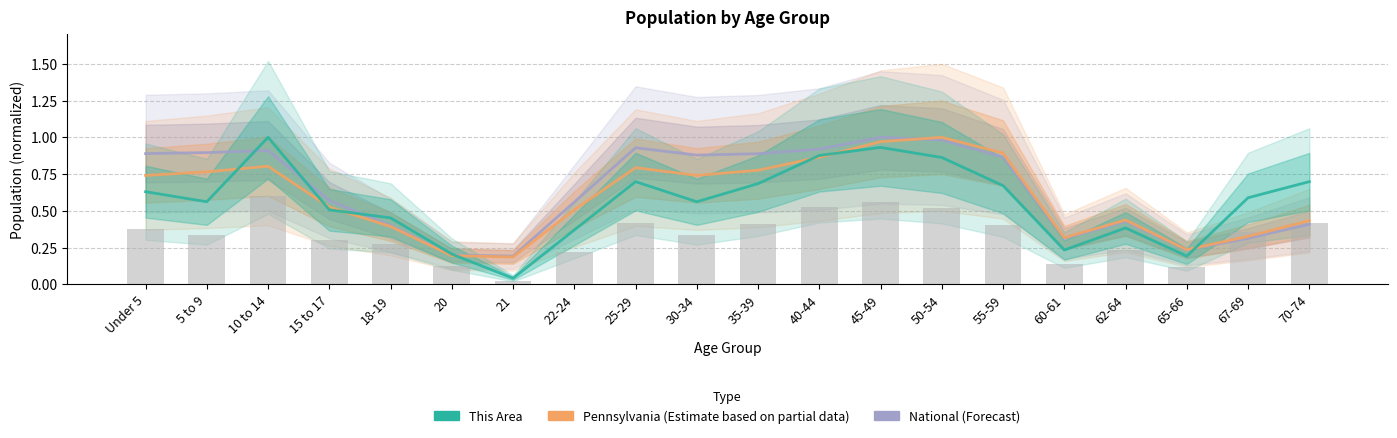

What is the label of the 8th bar from the right?

45-49